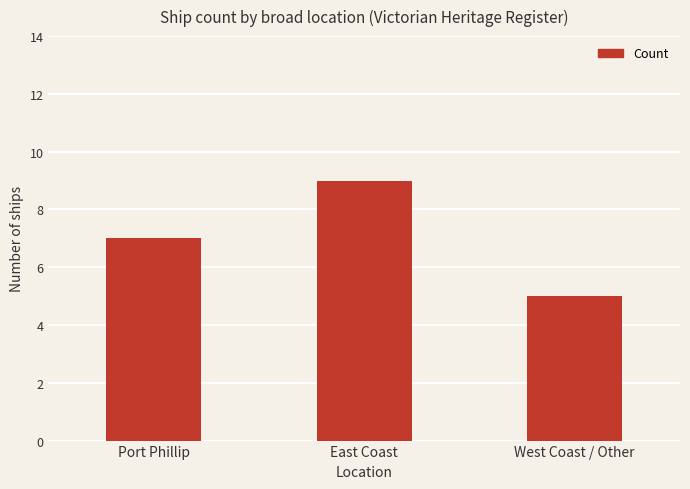

What is the change in value from Port Phillip to East Coast?

+2